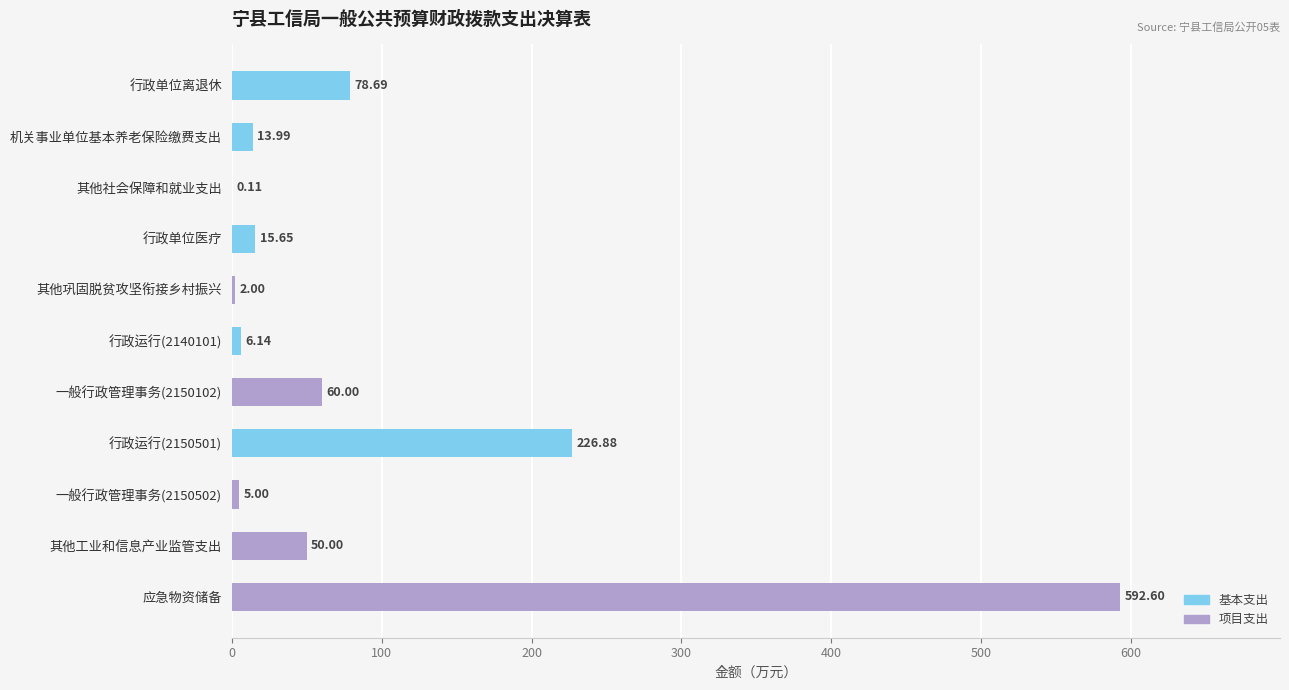

What is the total value across all series at 一般行政管理事务(2150102)?

60.0